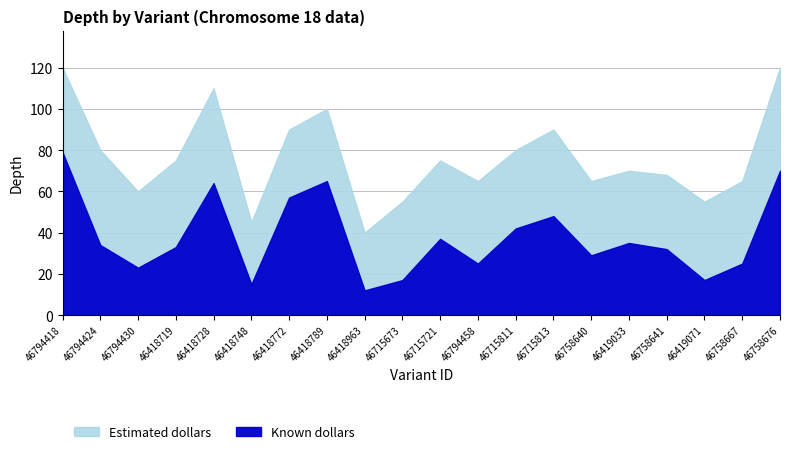

What is the greatest value displayed?

120